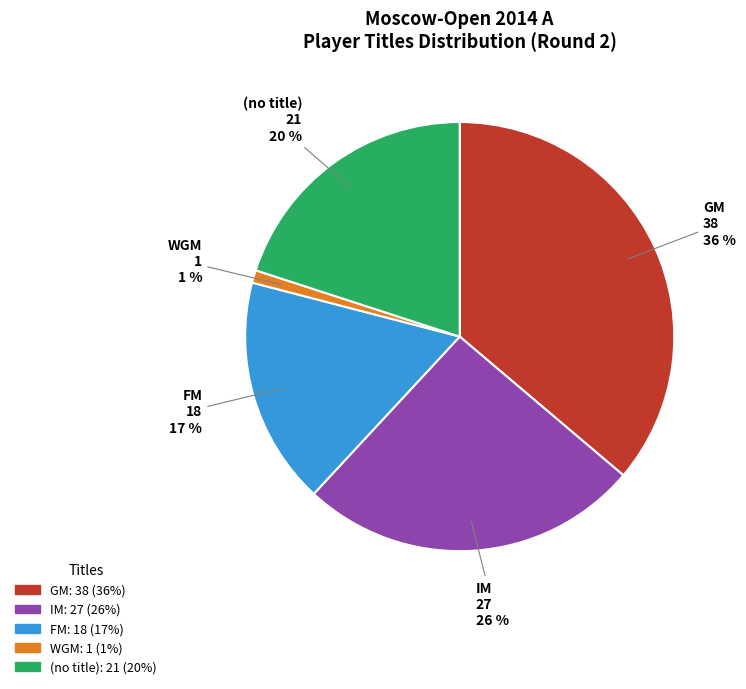

To the nearest percent, what is the difference between the largest and smallest slice percentages?

35%